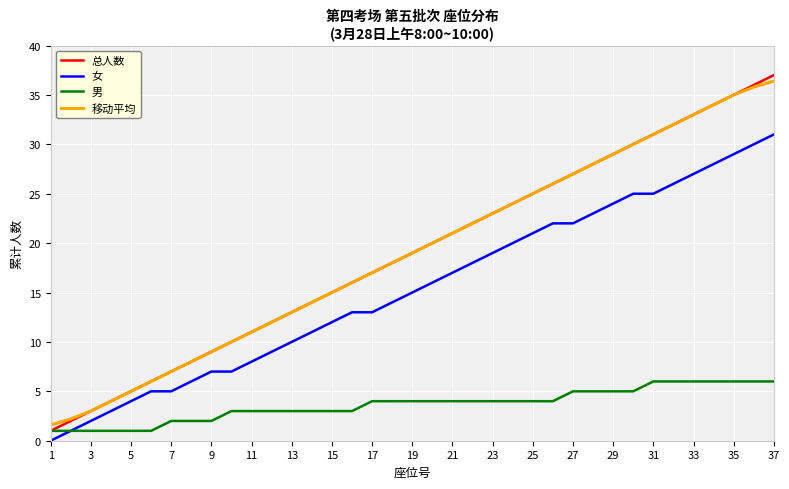

True or false: 移动平均 and 女 intersect in this chart.

False